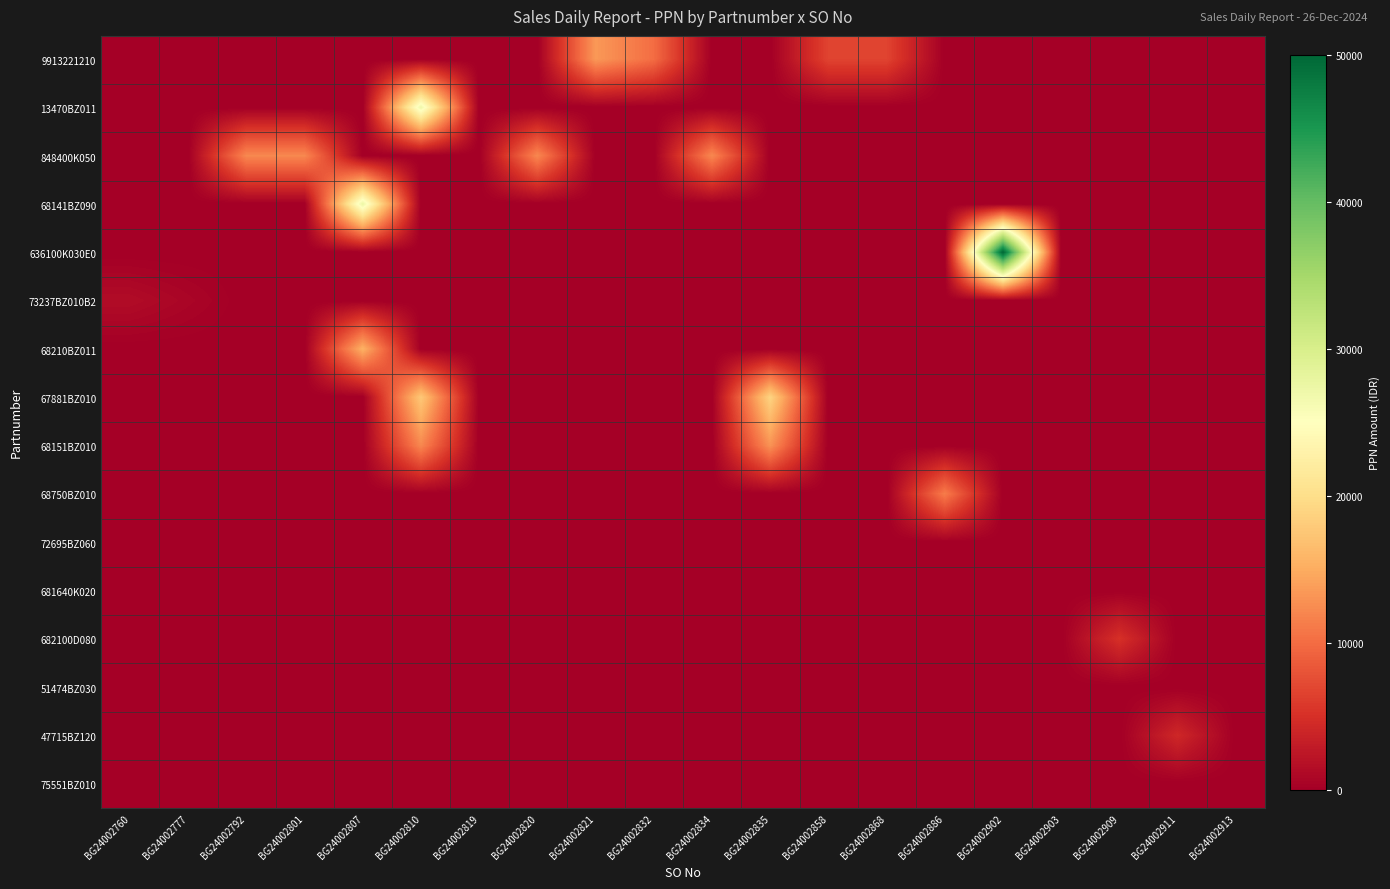

What is the maximum value shown in the chart?

50002.6